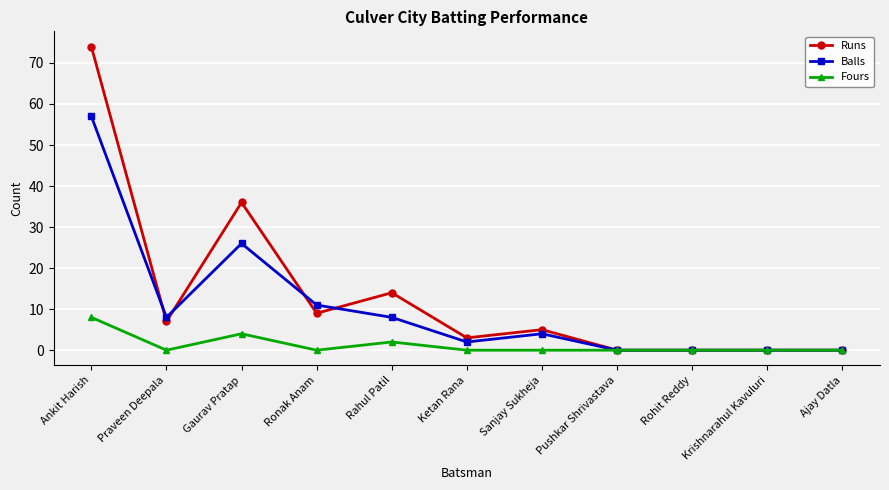

What is the sum of all Runs values?

148